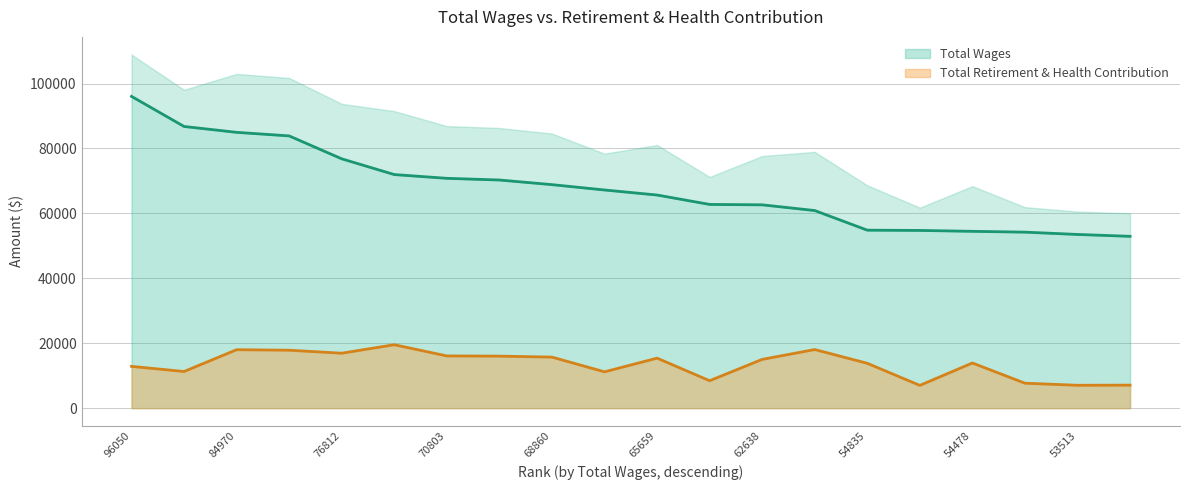

What is the total value across all series at 65659?

81065